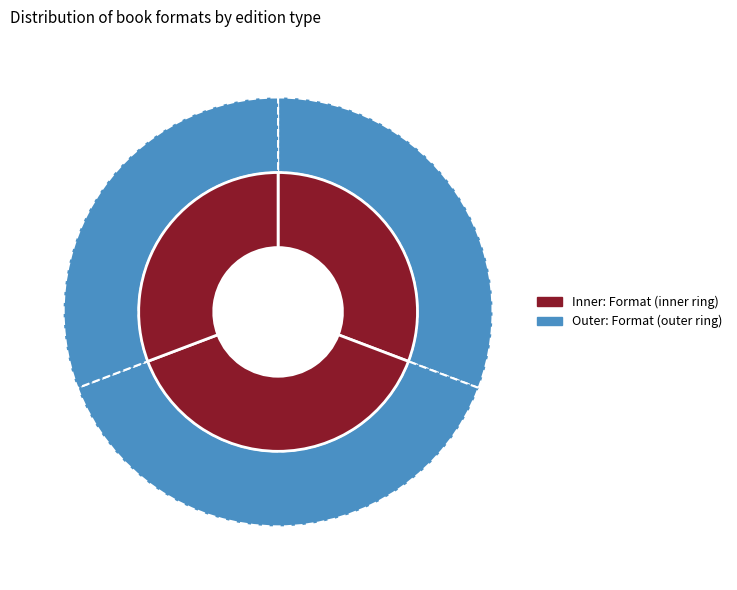

Rank the categories by value from highest to lowest.

Hardcover, Trade Paperback, Fixed Layout eBook